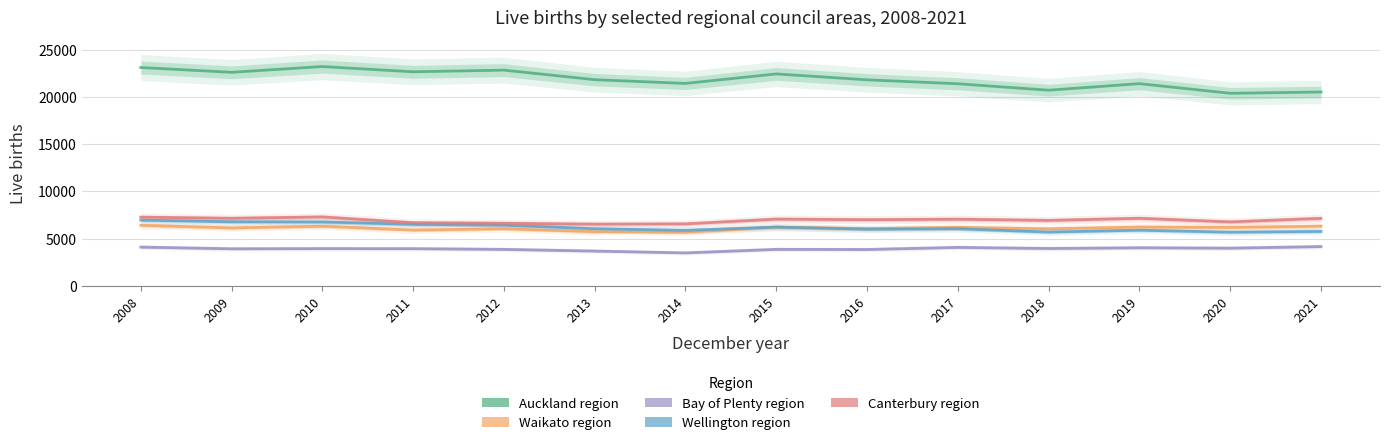

What is the difference between the Canterbury region values at 2019 and 2016?

150